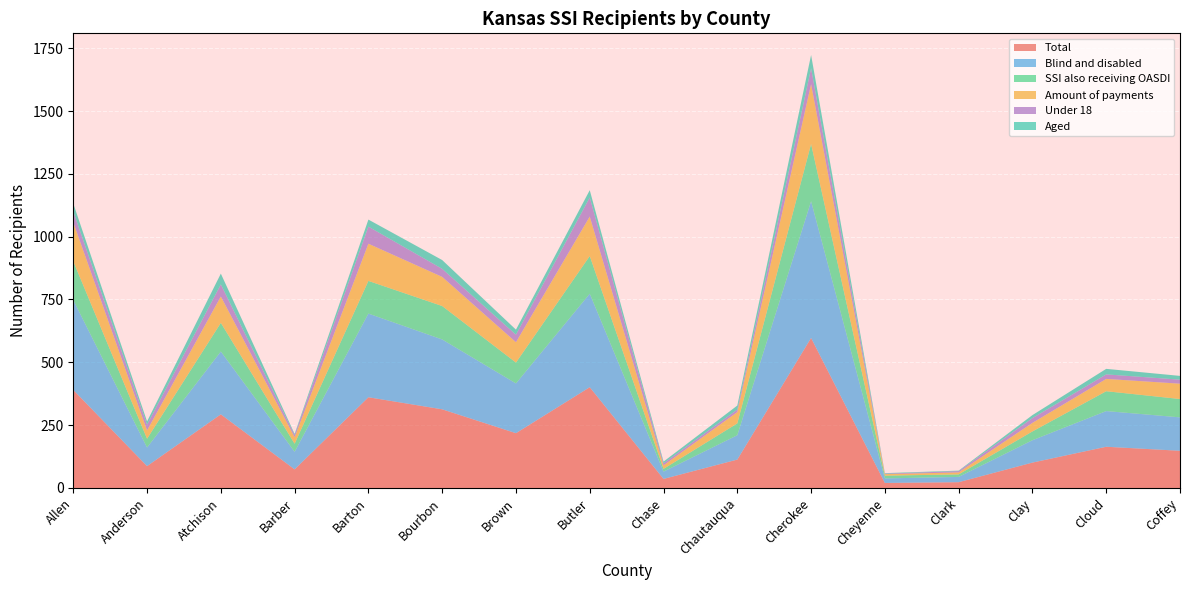

Reading right to left, transcribe all the data shown in this chart.

Blind and disabled: Coffey=133	Cloud=142	Clay=89	Clark=21	Cheyenne=18	Cherokee=544	Chautauqua=97	Chase=29	Butler=372	Brown=198	Bourbon=278	Barton=333	Barber=70	Atchison=250	Anderson=74	Allen=358
Total: Coffey=148	Cloud=164	Clay=101	Clark=23	Cheyenne=20	Cherokee=597	Chautauqua=113	Chase=36	Butler=401	Brown=218	Bourbon=313	Barton=361	Barber=74	Atchison=293	Anderson=87	Allen=390
Aged: Coffey=15	Cloud=22	Clay=12	Clark=2	Cheyenne=2	Cherokee=53	Chautauqua=16	Chase=7	Butler=29	Brown=20	Bourbon=35	Barton=28	Barber=4	Atchison=43	Anderson=13	Allen=32
Under 18: Coffey=16	Cloud=18	Clay=19	Clark=5	Cheyenne=2	Cherokee=63	Chautauqua=10	Chase=8	Butler=76	Brown=30	Bourbon=32	Barton=68	Barber=9	Atchison=48	Anderson=23	Allen=43
SSI also receiving OASDI: Coffey=73	Cloud=79	Clay=35	Clark=10	Cheyenne=11	Cherokee=228	Chautauqua=47	Chase=11	Butler=150	Brown=83	Bourbon=133	Barton=130	Barber=32	Atchison=114	Anderson=35	Allen=154
Amount of payments: Coffey=61	Cloud=49	Clay=34	Clark=8	Cheyenne=6	Cherokee=238	Chautauqua=45	Chase=14	Butler=157	Brown=81	Bourbon=116	Barton=148	Barber=26	Atchison=105	Anderson=33	Allen=155